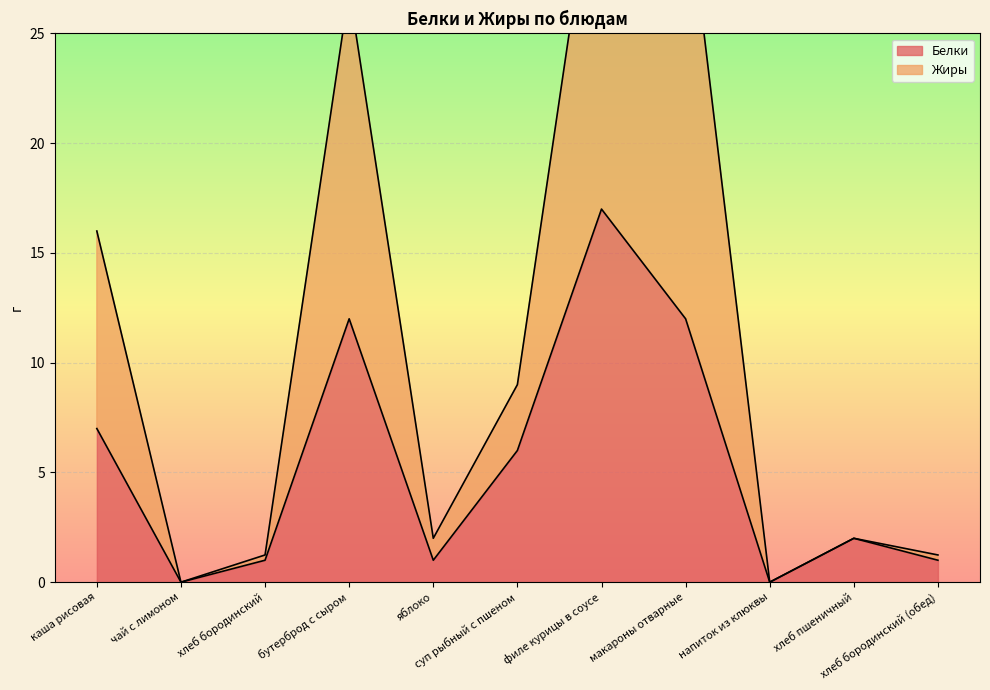

What position from the left is макароны отварные?

8